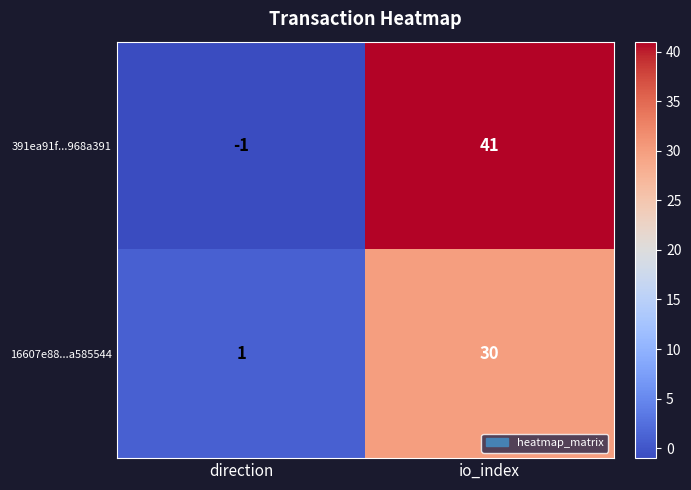

Is the value of 16607e88...a585544 at io_index greater than the value of 391ea91f...968a391 at io_index?

No